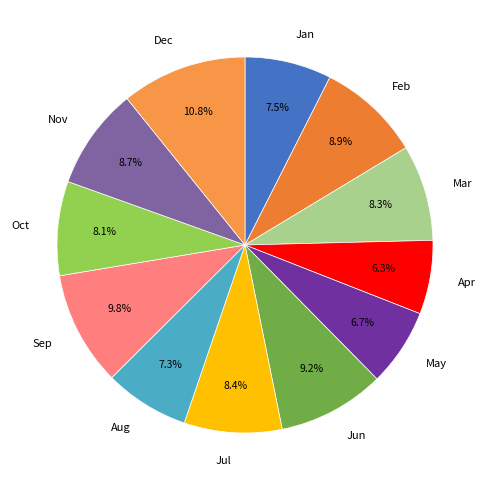

How much of the chart is everything except Mar?

91.7%